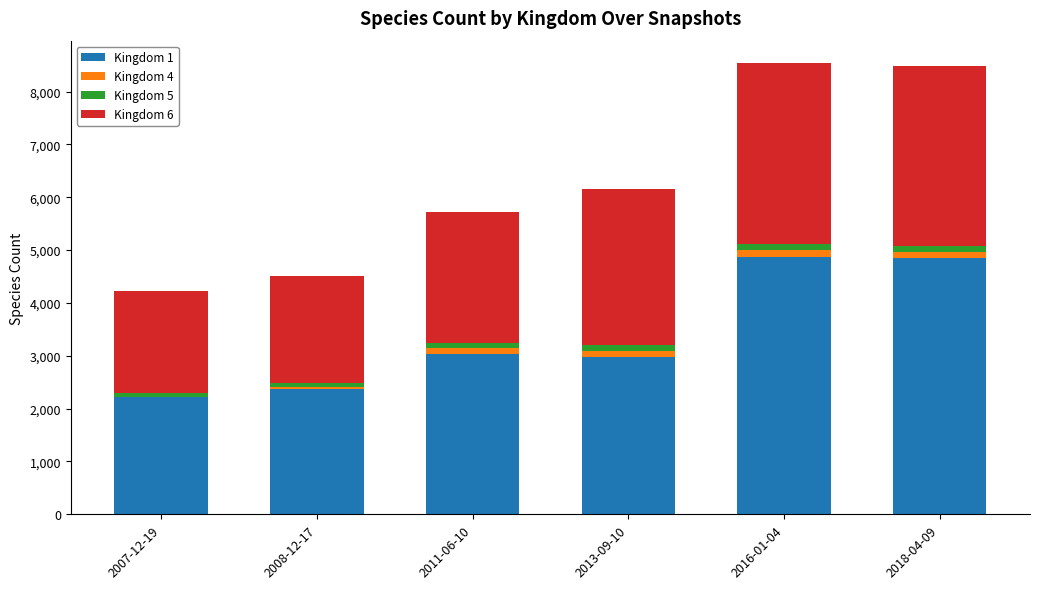

The value of Kingdom 1 at 2011-06-10 is 3032. True or false?

True